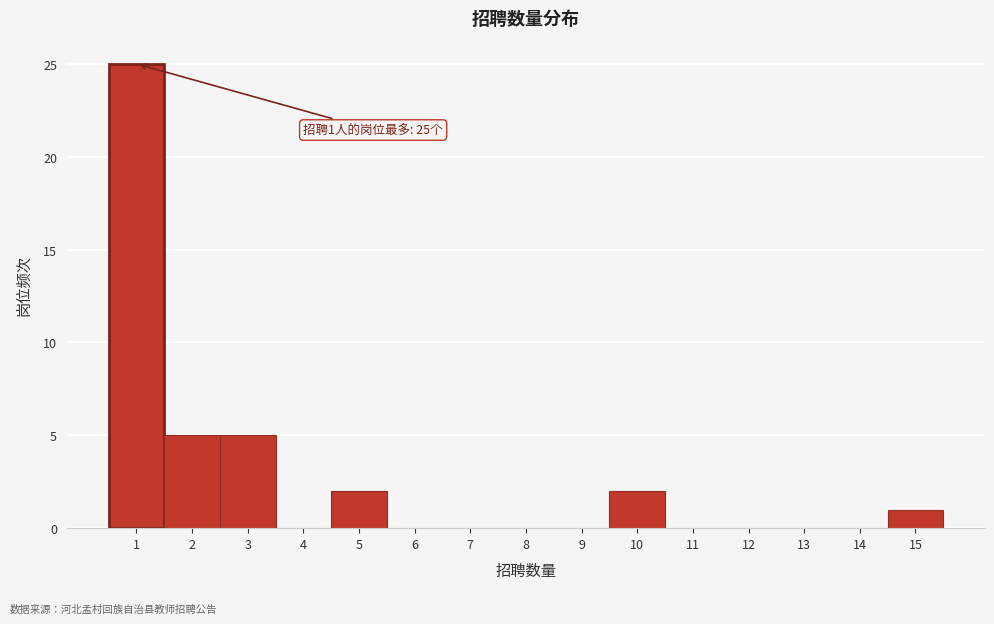

Which range on the x-axis has the tallest bar?

0.5 to 1.5